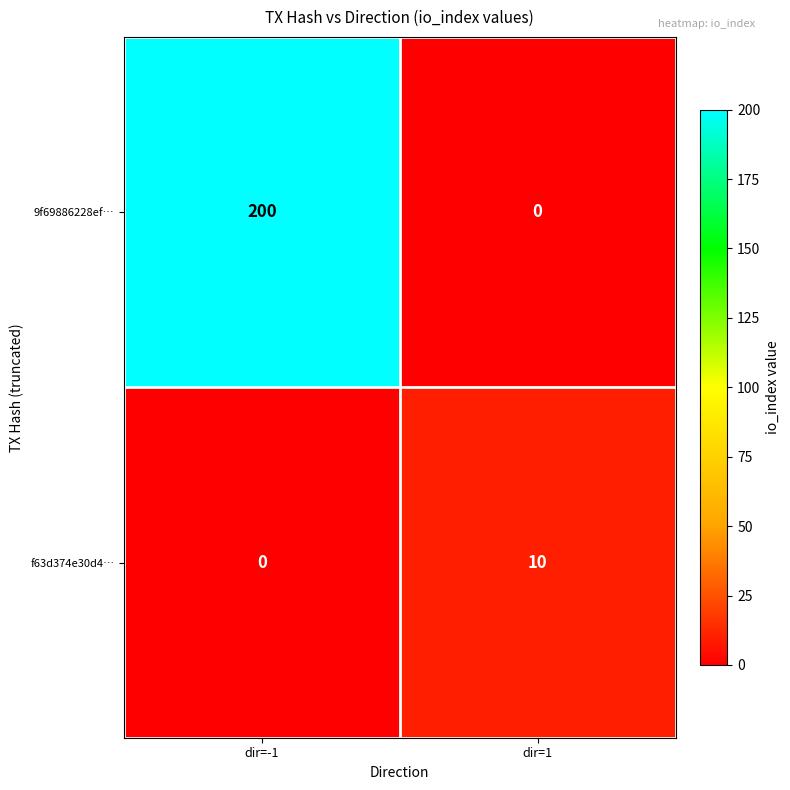

At which category is the sum across all series the highest?

dir=-1